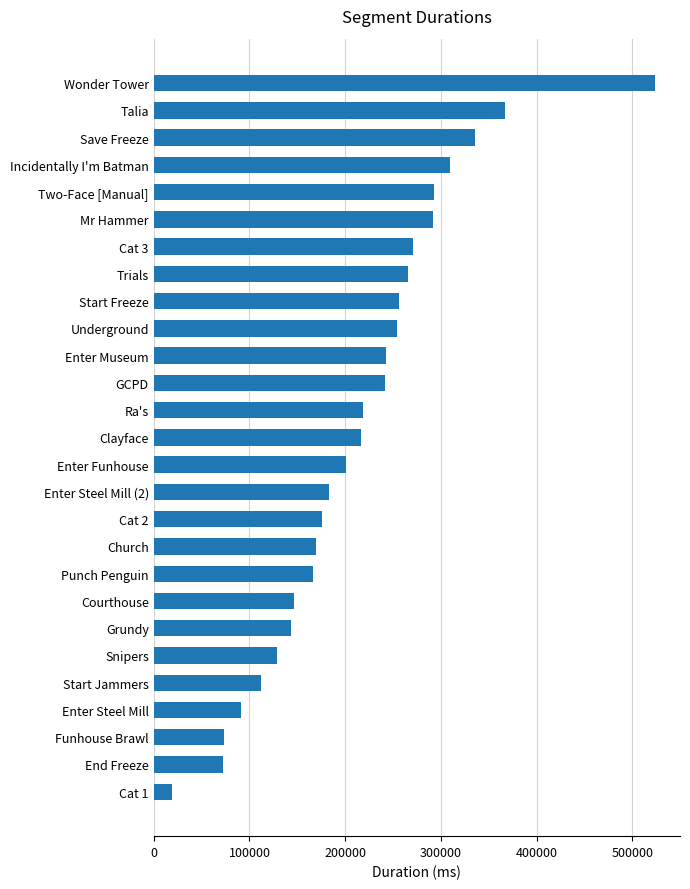

Is it true that the value at Enter Steel Mill (2) is 183399?

True